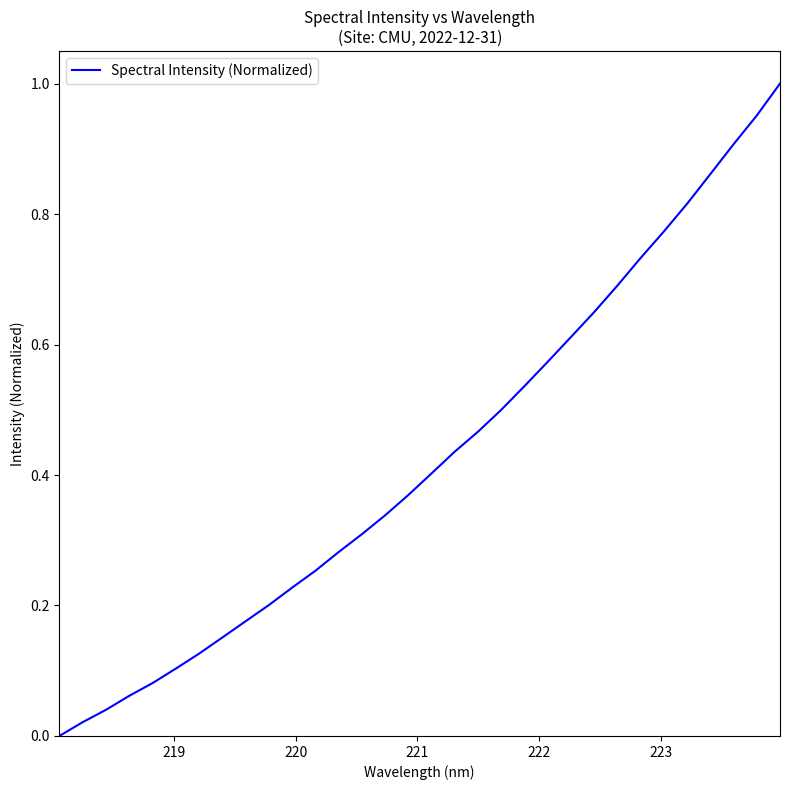

Does the chart have visible grid lines?

No